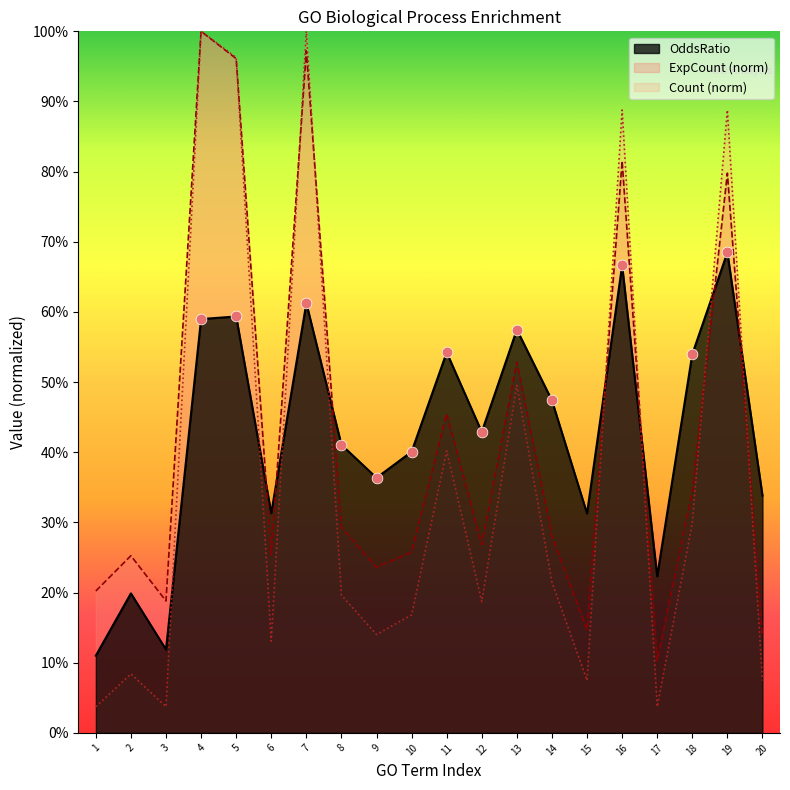

What are all the series names shown in the legend?

OddsRatio, ExpCount (norm), Count (norm)